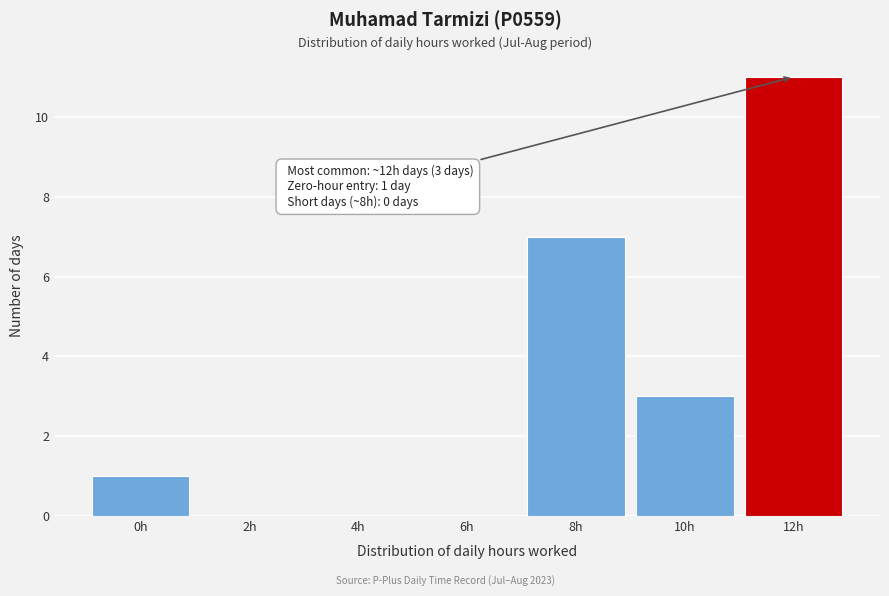

Reading left to right, list all the values displayed in this chart.

0h=1	2h=0	4h=0	6h=0	8h=7	10h=3	12h=11